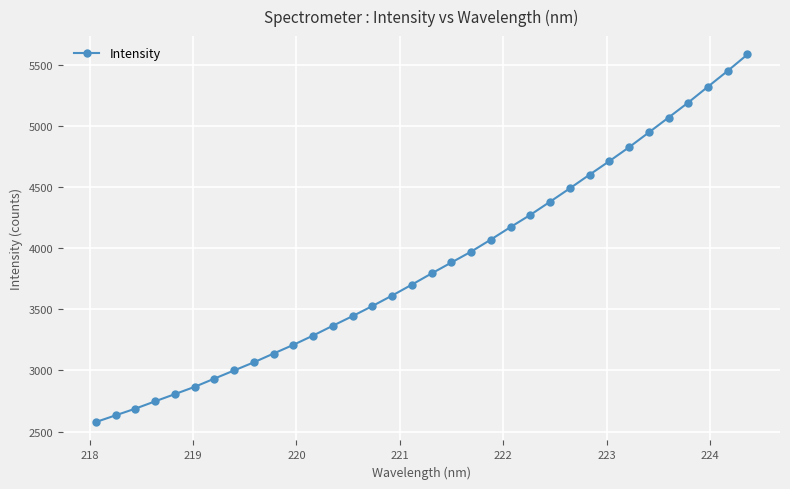

What is the greatest value displayed?

5585.4